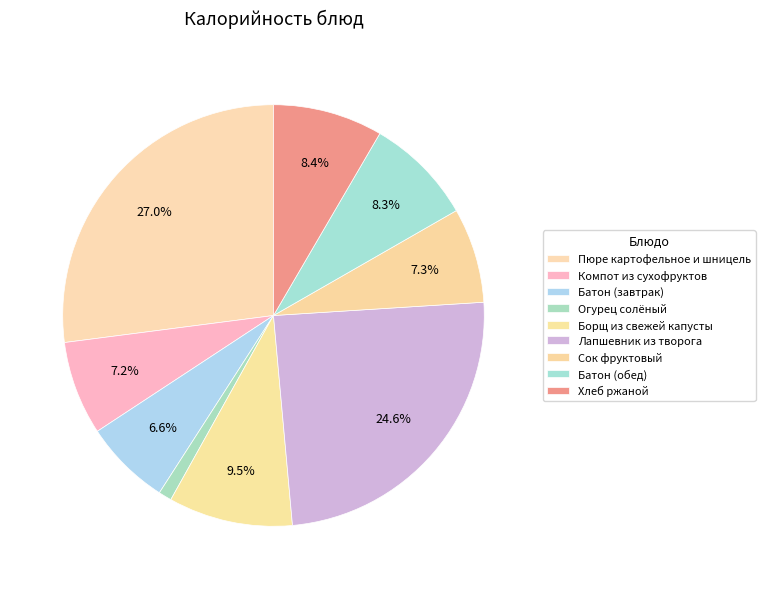

How many slices are in this pie chart?

9